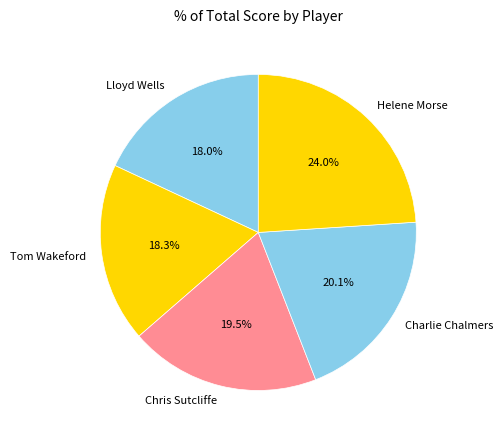

Which slice is the largest?

Helene Morse